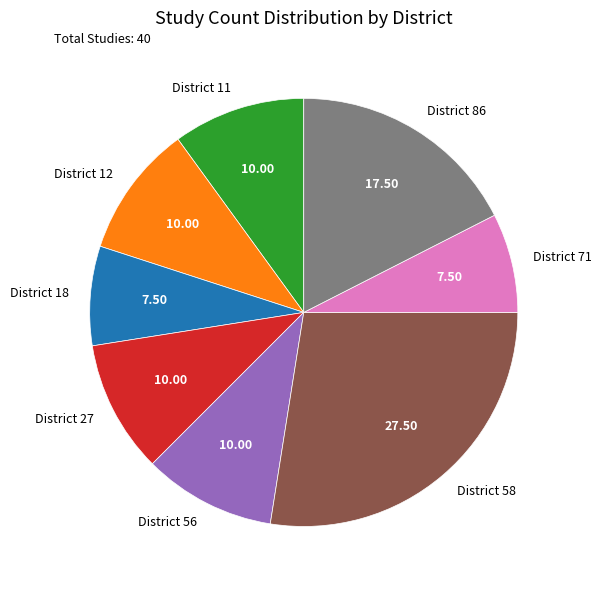

What is the largest slice in the pie chart?

District 58